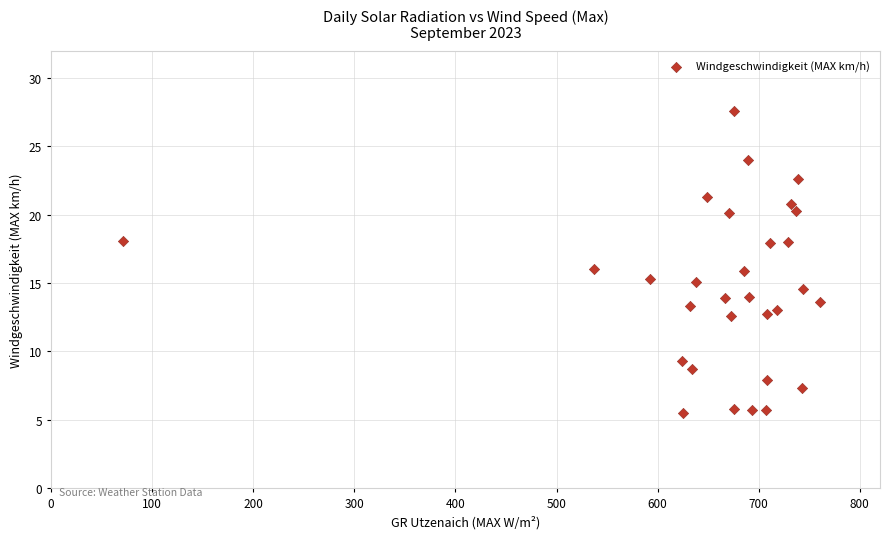

What is the range of Y values (max minus min)?

22.1